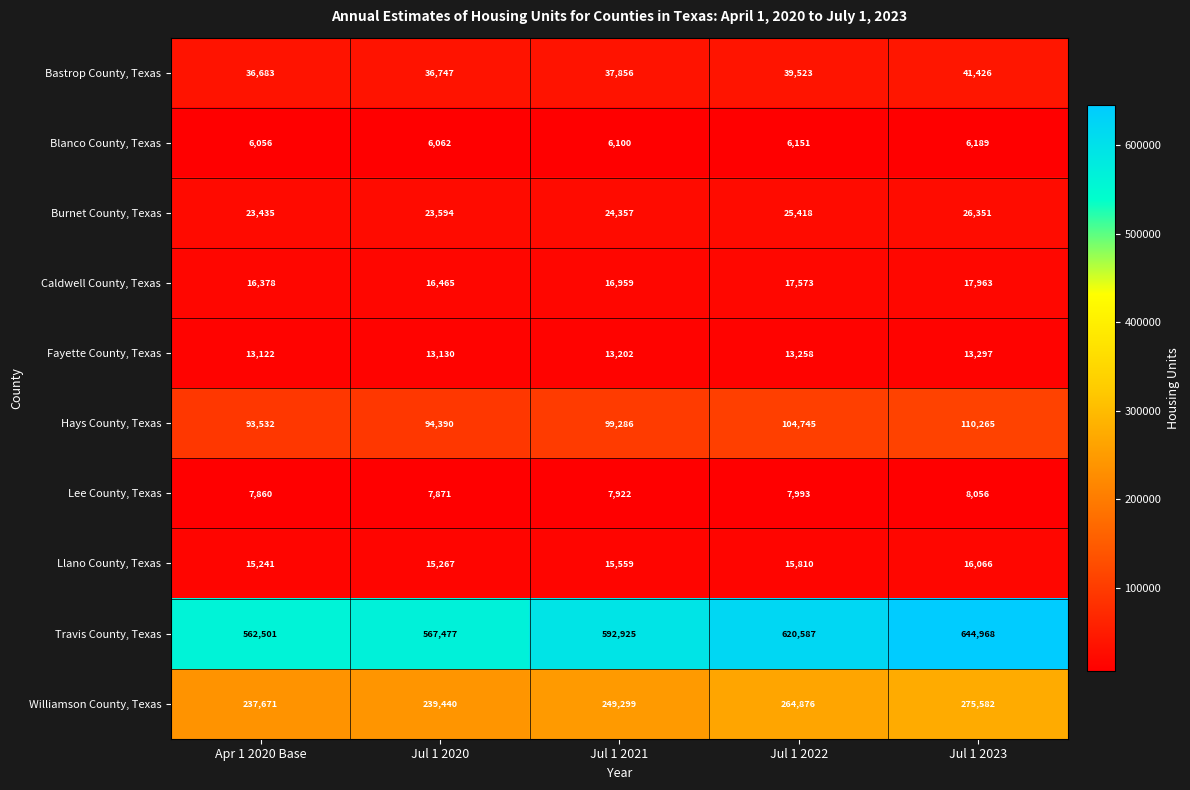

What is the difference between the maximum and minimum values in the Blanco County, Texas series?

133